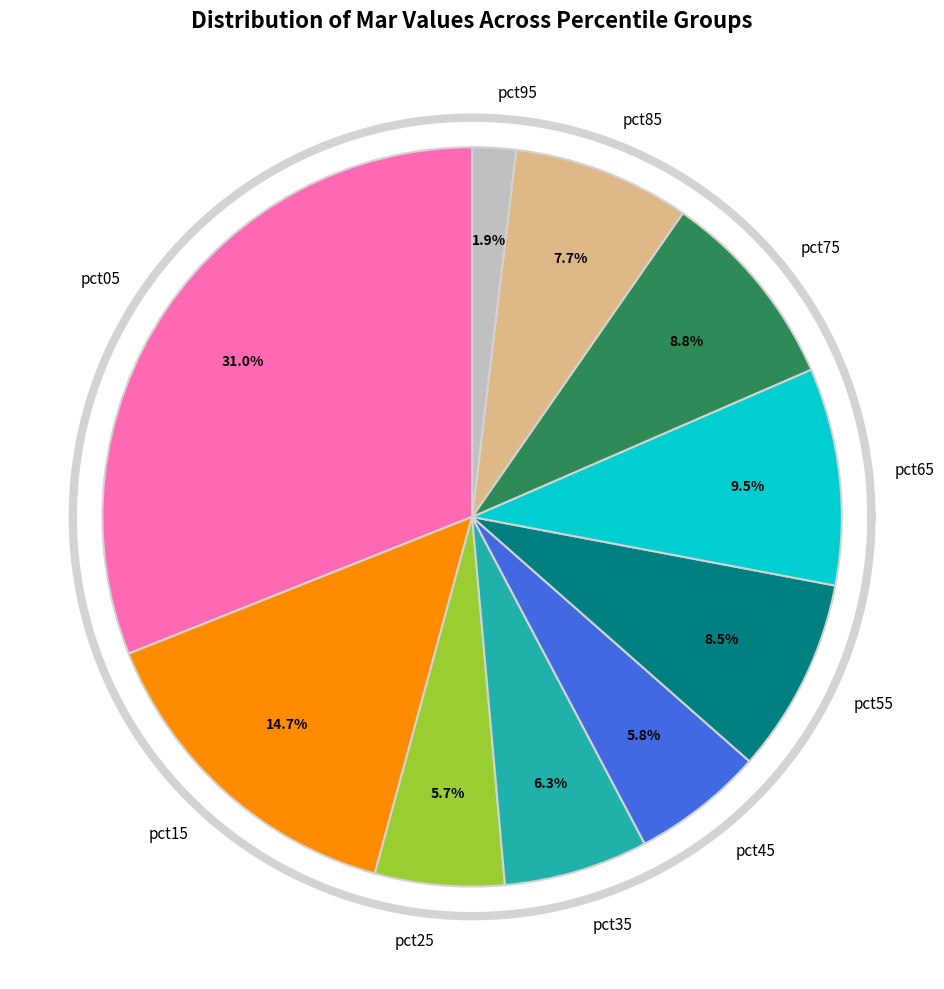

What is the largest slice in the pie chart?

pct05